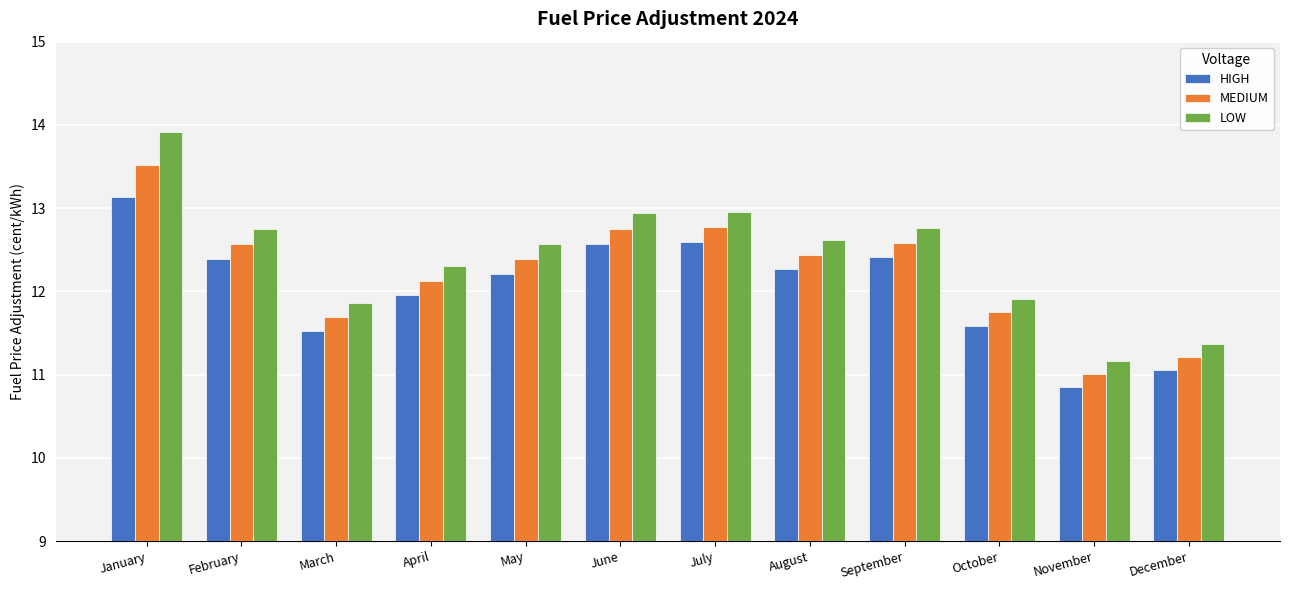

Read the HIGH value at August.

12.3